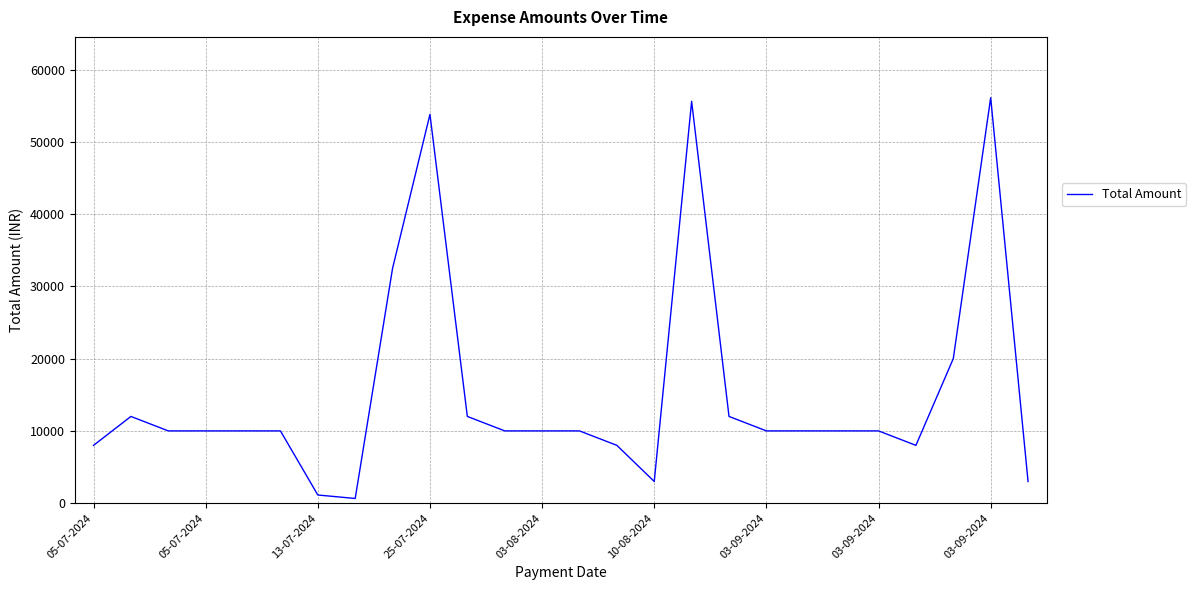

What is the average value?

15222